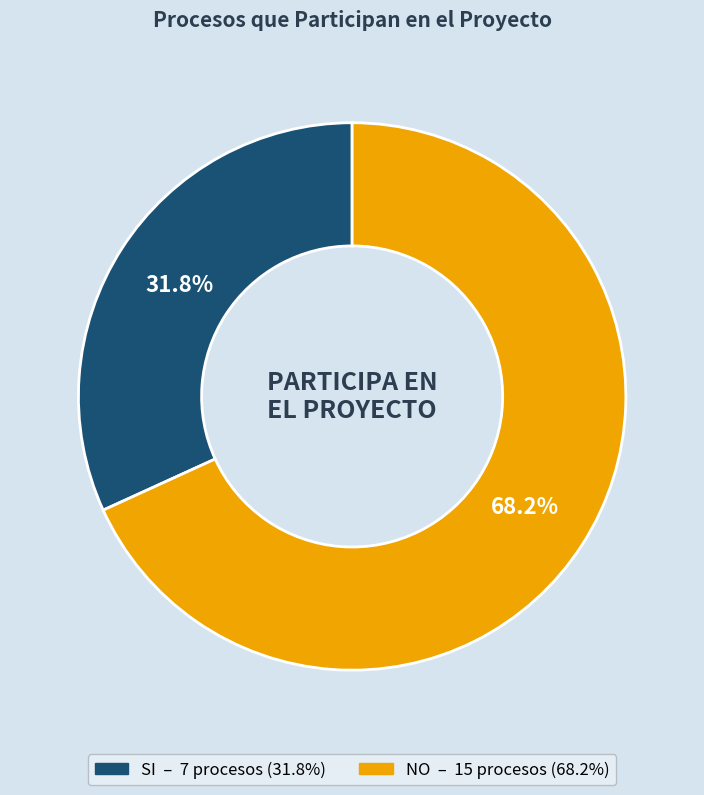

Is it true that NO is 59% of the pie?

False